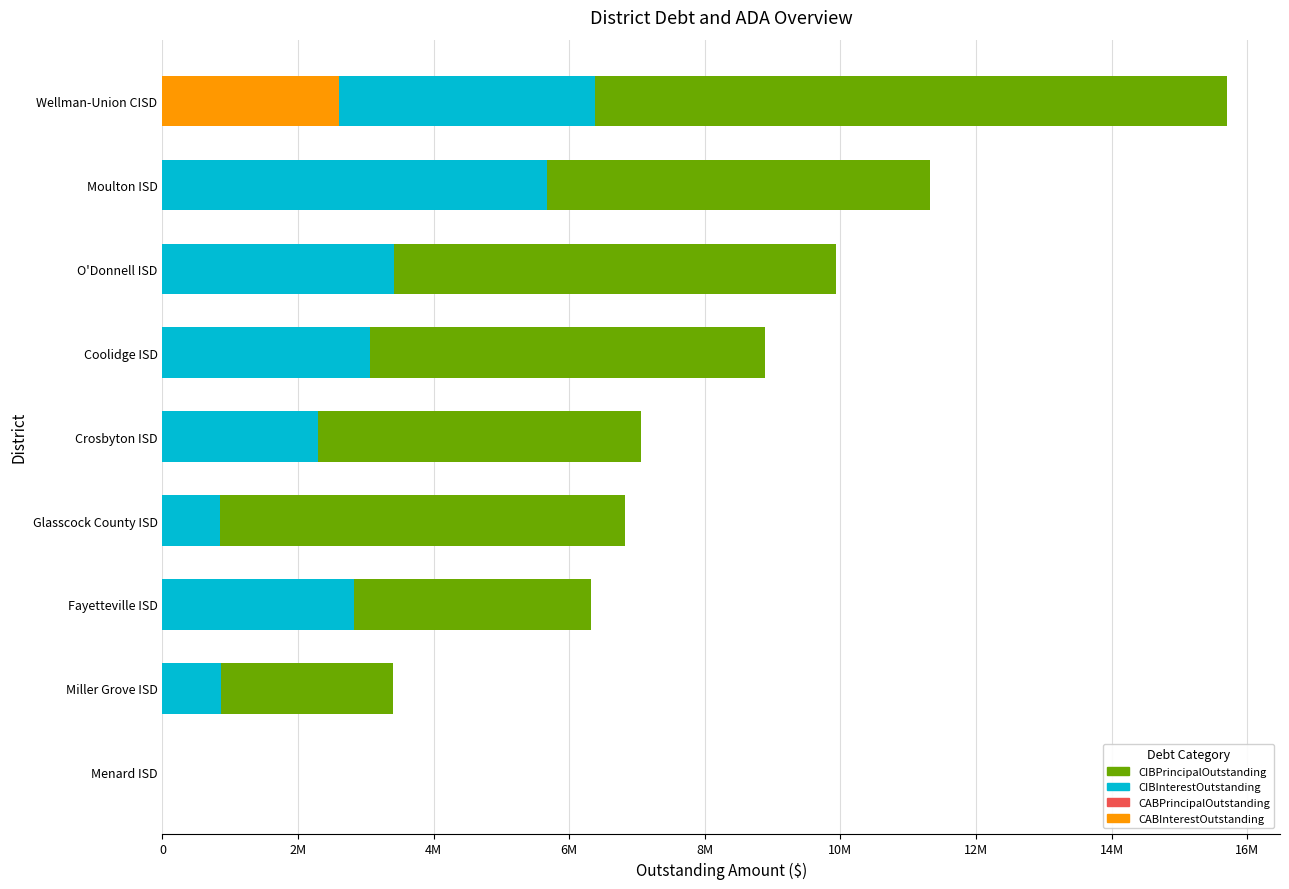

Which series has the largest total across all categories?

CIBPrincipalOutstanding